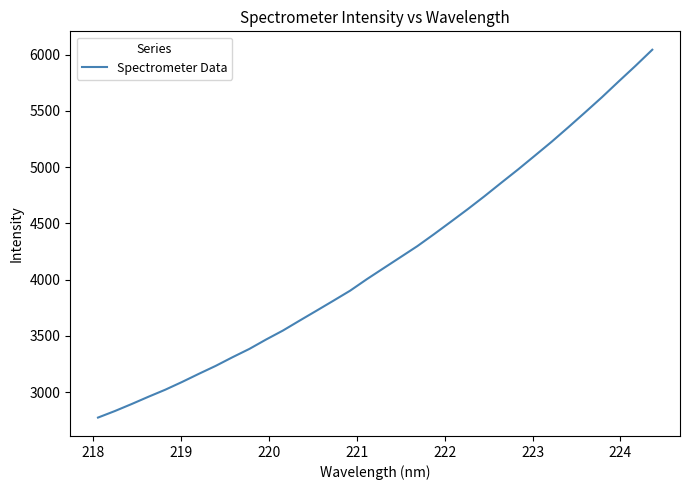

What is the smallest value displayed?

2773.4